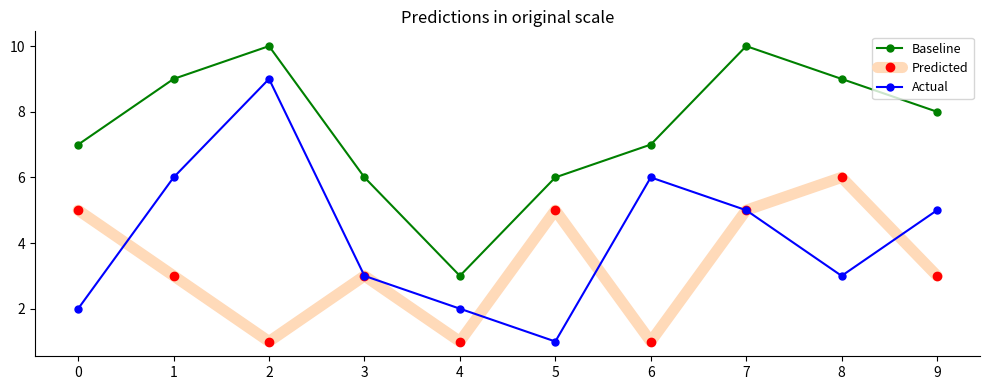

How many values in the Baseline series are below 8?

5